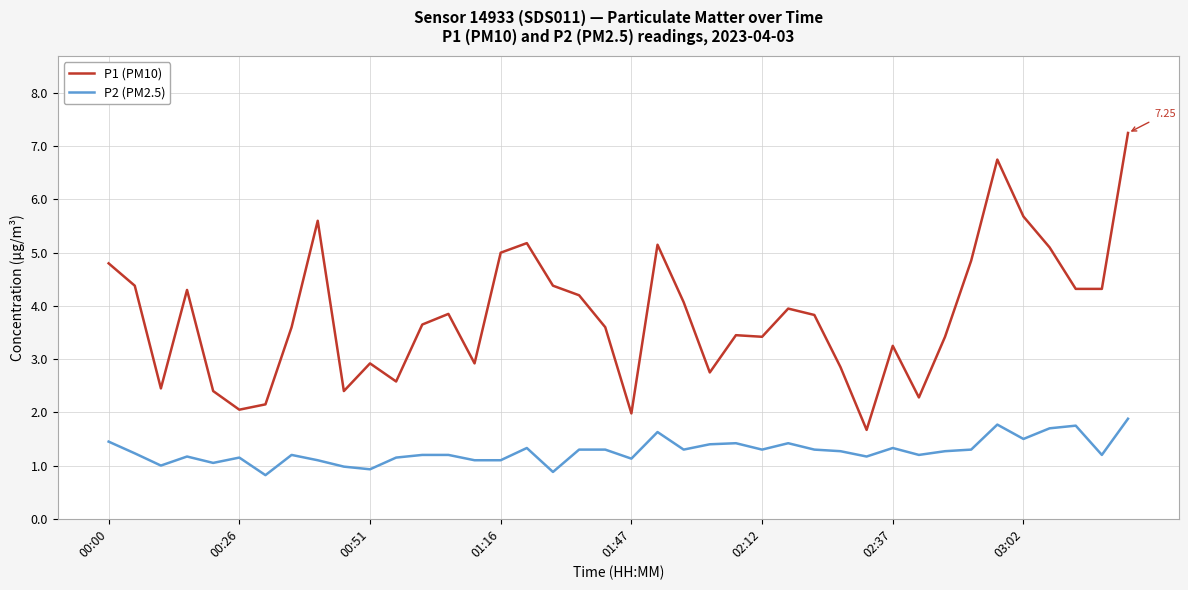

Rank the series by their maximum value, from lowest to highest.

P2 (PM2.5), P1 (PM10)